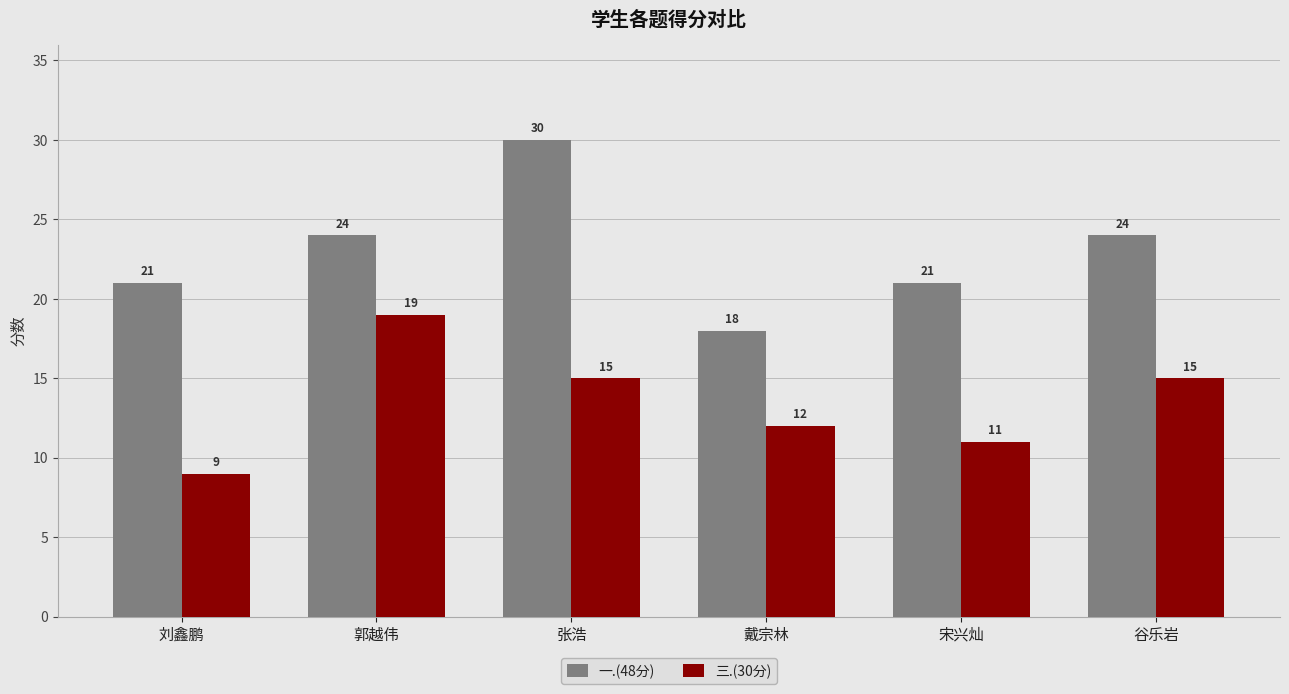

How many distinct data groups are displayed?

2